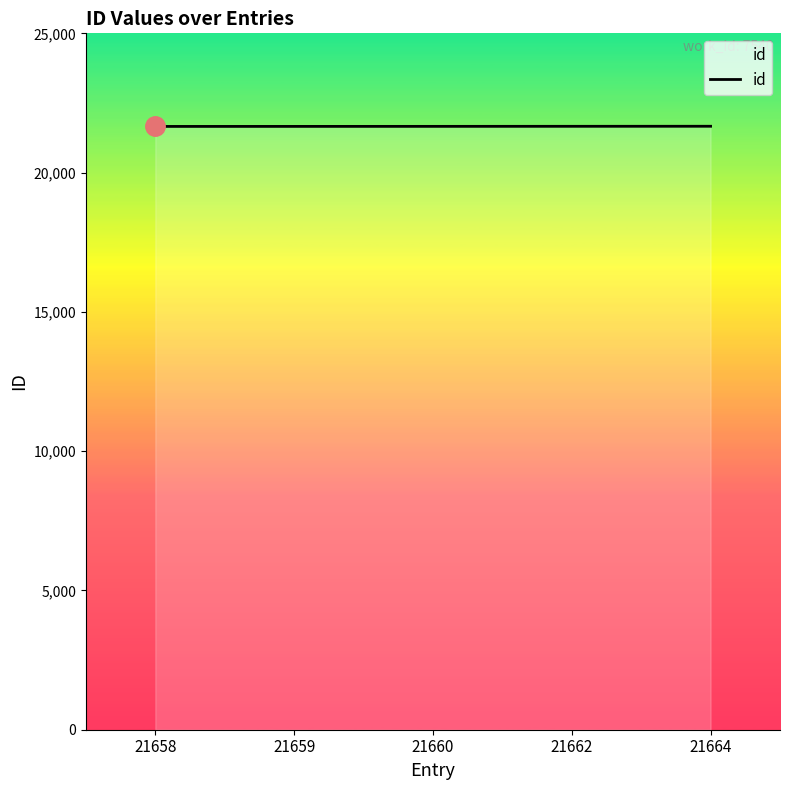

How many values are below 21660?

2